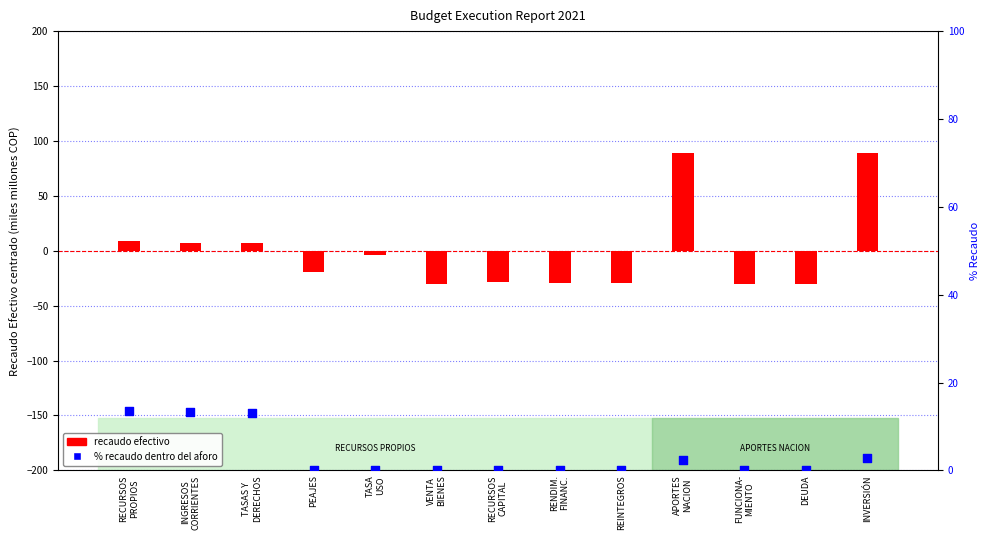

Which series has the largest total across all categories?

% recaudo dentro del aforo